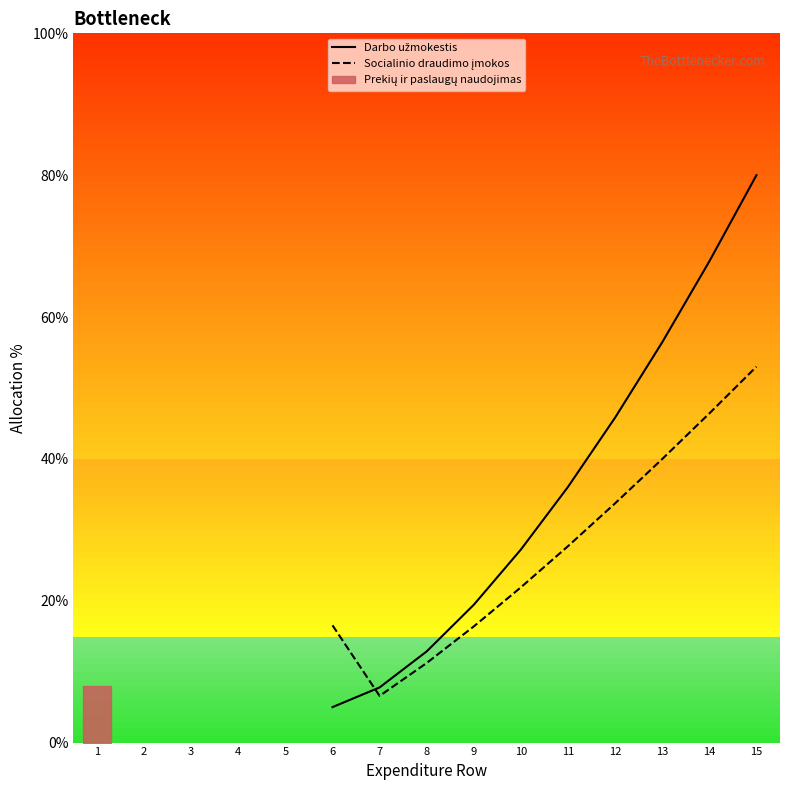

List the series in order of their overall mean, highest first.

Darbo užmokestis, Socialinio draudimo įmokos